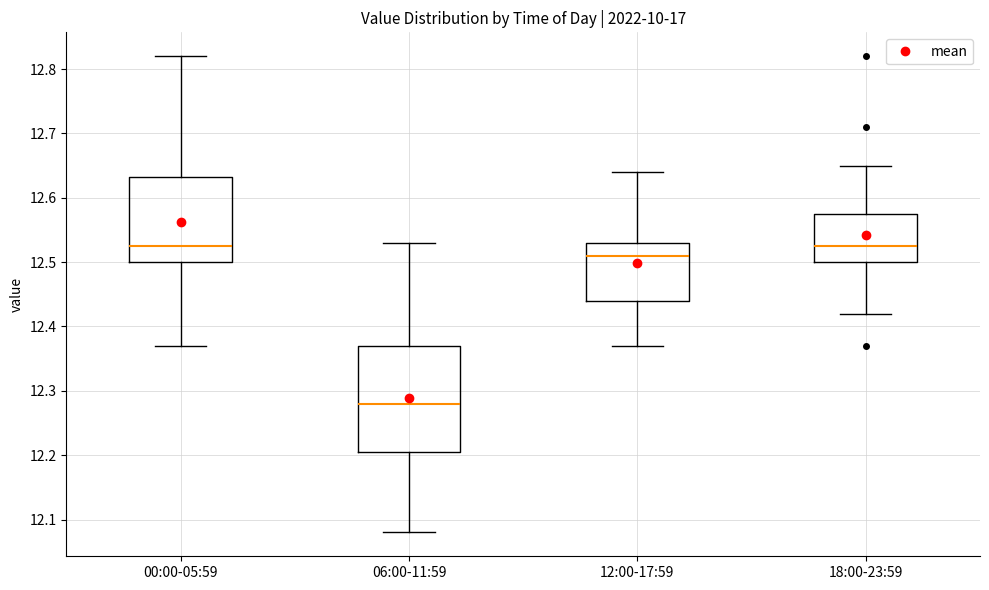

Reading left to right, transcribe this box plot: for each box, give where its median line is, the range the box spans, and where its two whiskers end, as read against the y-axis. The values are not printed on the chart, so give them approximately, as read against the axis.

00:00-05:59: median 12.53, box 12.50 to 12.63, whiskers 12.37 to 12.82
06:00-11:59: median 12.28, box 12.21 to 12.37, whiskers 12.08 to 12.53
12:00-17:59: median 12.51, box 12.44 to 12.53, whiskers 12.37 to 12.64
18:00-23:59: median 12.53, box 12.50 to 12.58, whiskers 12.42 to 12.65